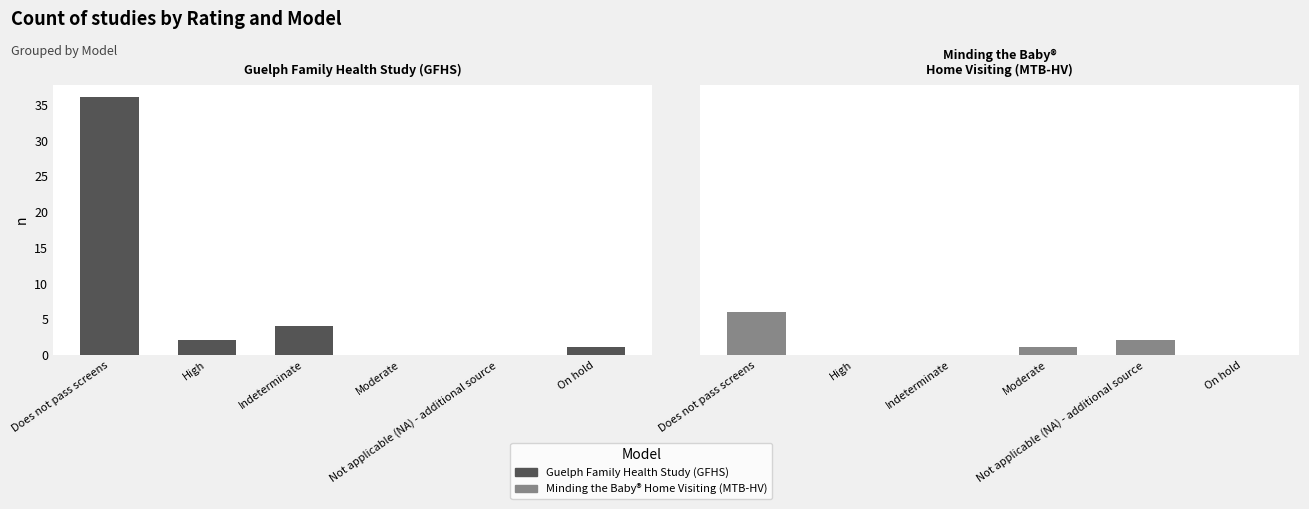

How many data points does each series have?

6